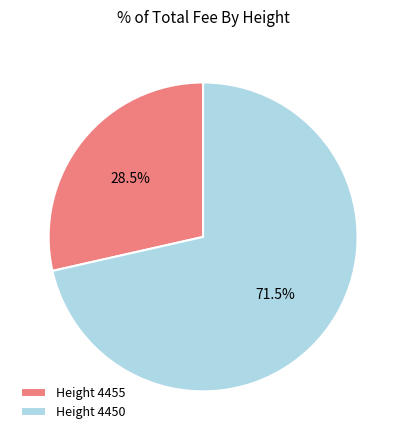

What is the smallest slice in the pie chart?

Height 4455